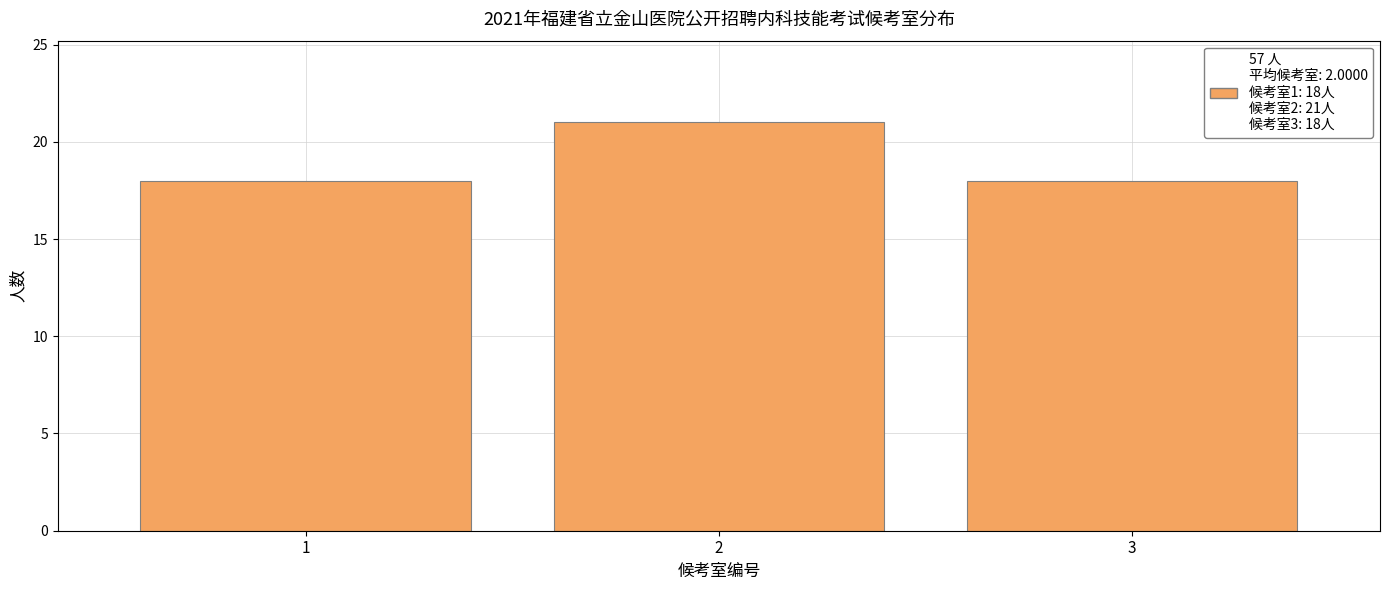

Reading right to left, transcribe all the data shown in this chart.

3=18	2=21	1=18